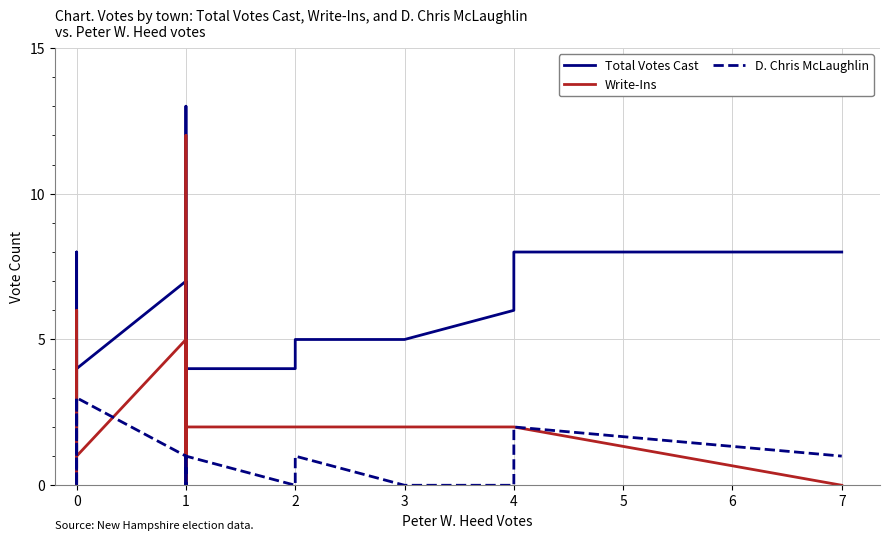

True or false: D. Chris McLaughlin and Total Votes Cast cross at least once.

False